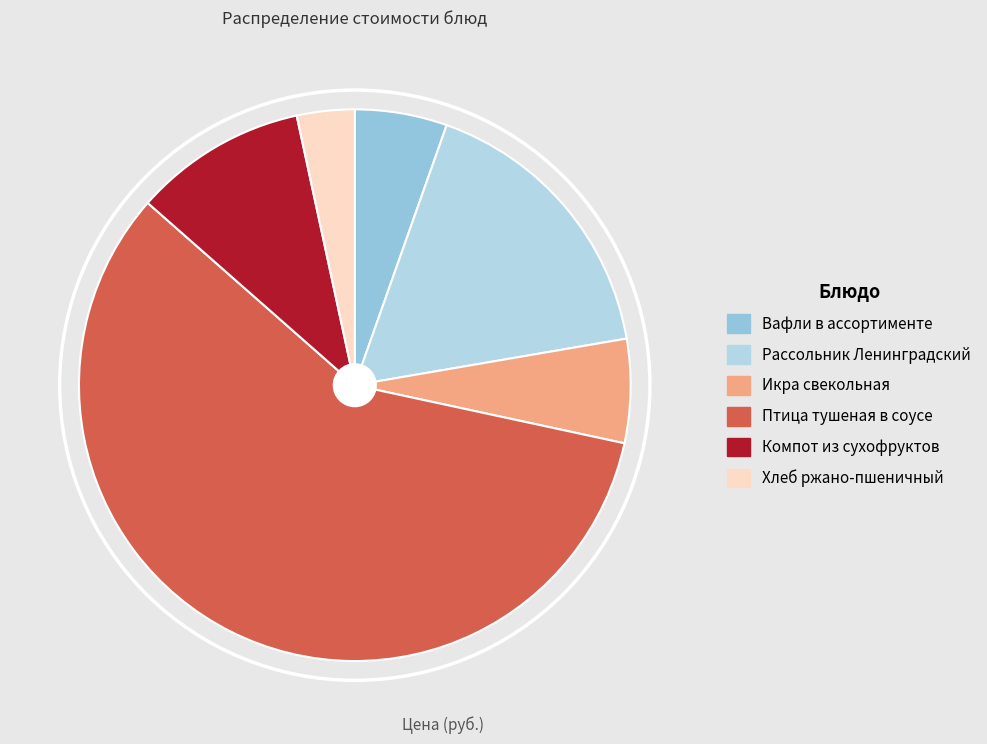

Between Рассольник Ленинградский and Икра свекольная, which is larger?

Рассольник Ленинградский